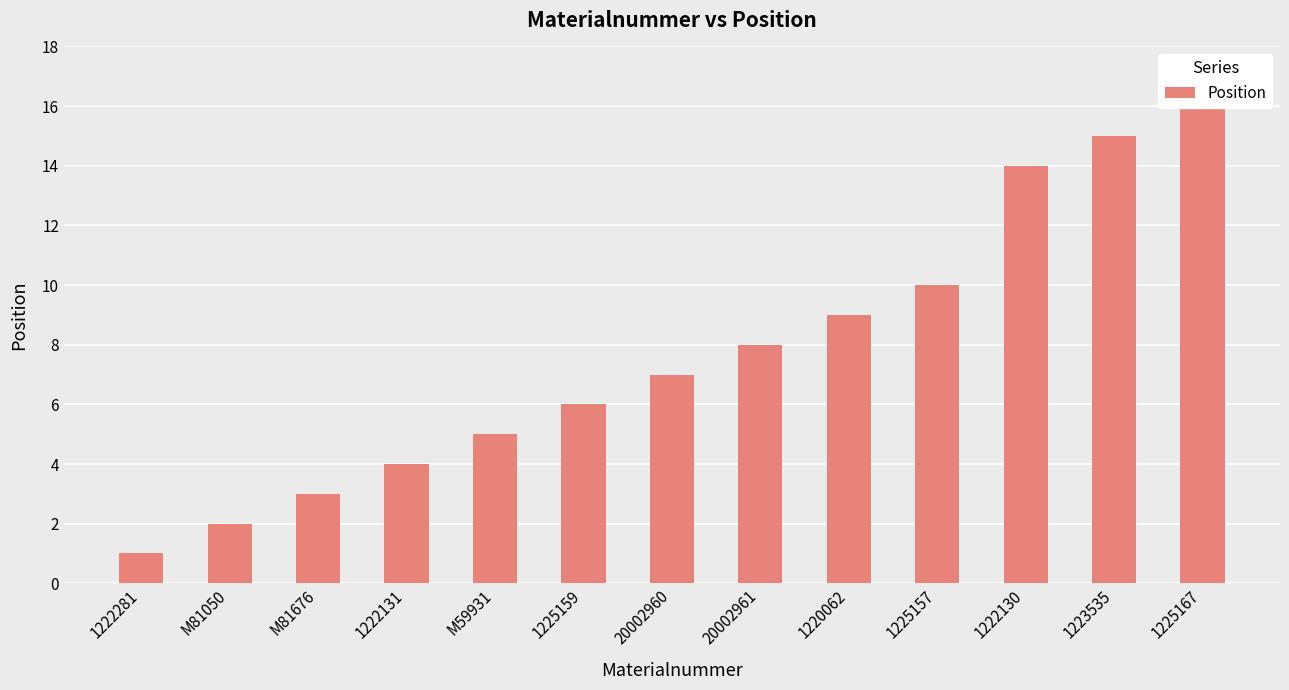

Reading left to right, what are all the values shown in this chart?

1	2	3	4	5	6	7	8	9	10	14	15	16